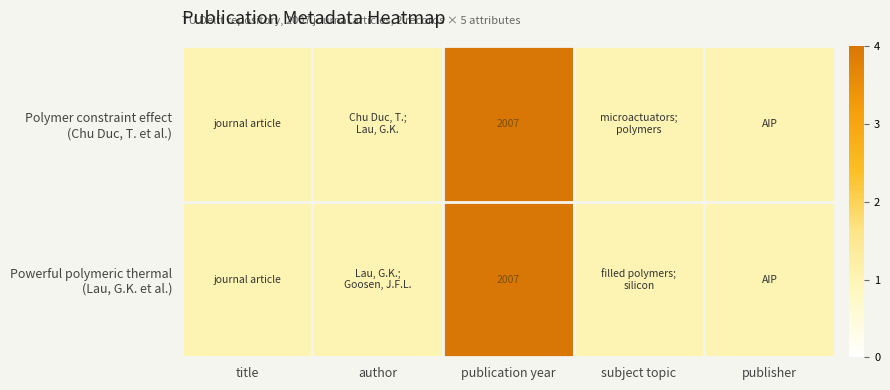

Is it true that Powerful polymeric thermal (Lau, G.K. et al.) equals 1 at publisher?

True